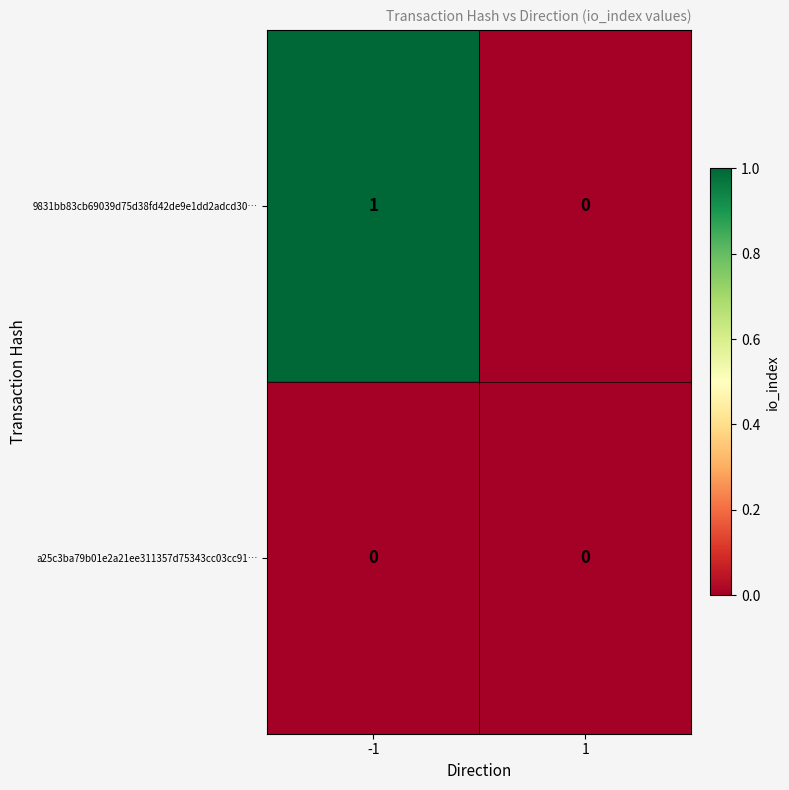

Reading left to right, list all the values displayed in this chart.

9831bb83cb69039d75d38fd42de9e1dd2adcd30…: 1	0
a25c3ba79b01e2a21ee311357d75343cc03cc91…: 0	0